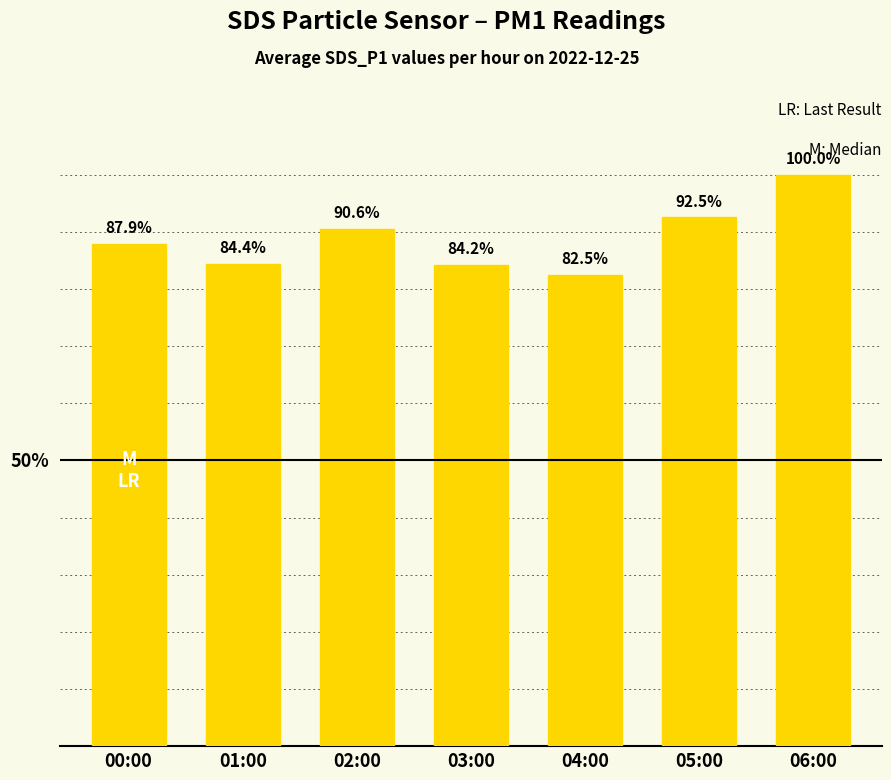

Rank the categories by value from lowest to highest.

04:00, 03:00, 01:00, 00:00, 02:00, 05:00, 06:00